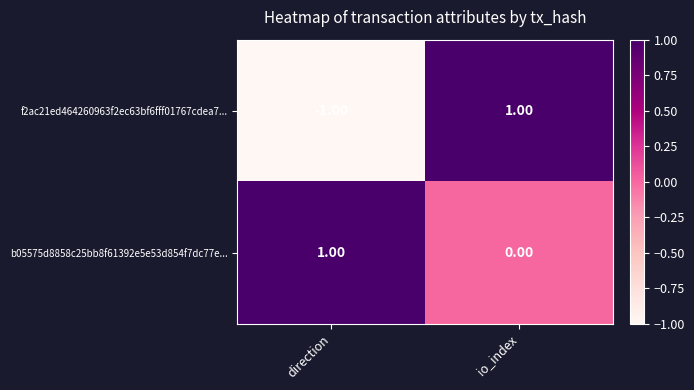

At which label is b05575d8858c25bb8f61392e5e53d854f7dc77e... closest to 0?

io_index